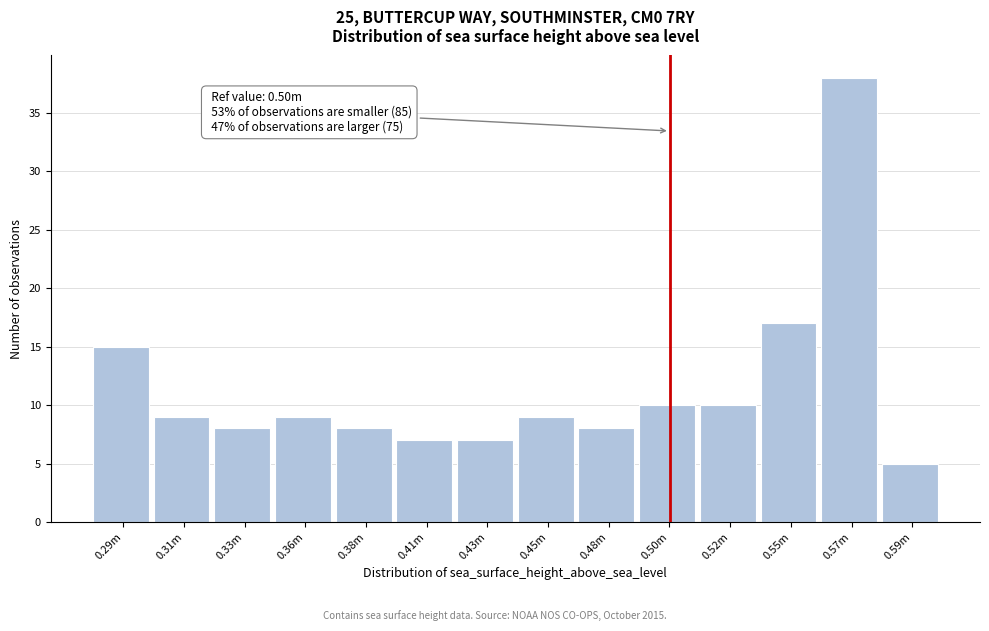

Reading left to right, list all the values displayed in this chart.

15	9	8	9	8	7	7	9	8	10	10	17	38	5